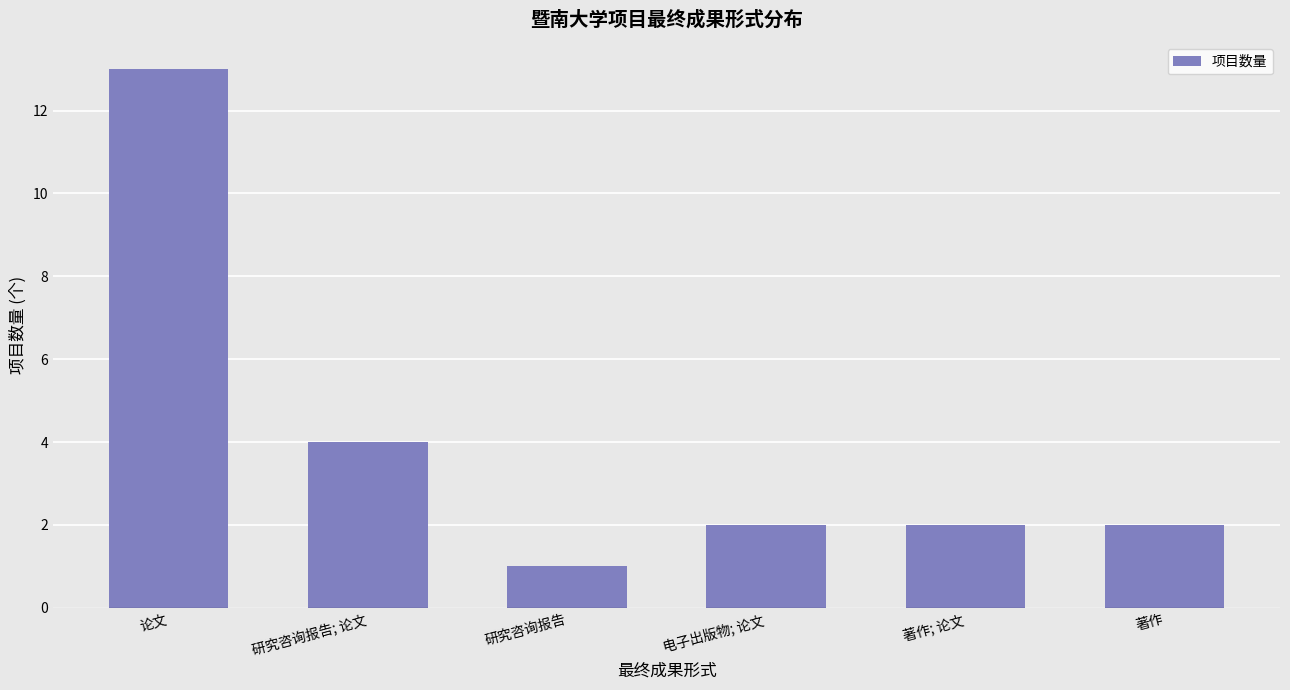

What is the sum of all values?

24